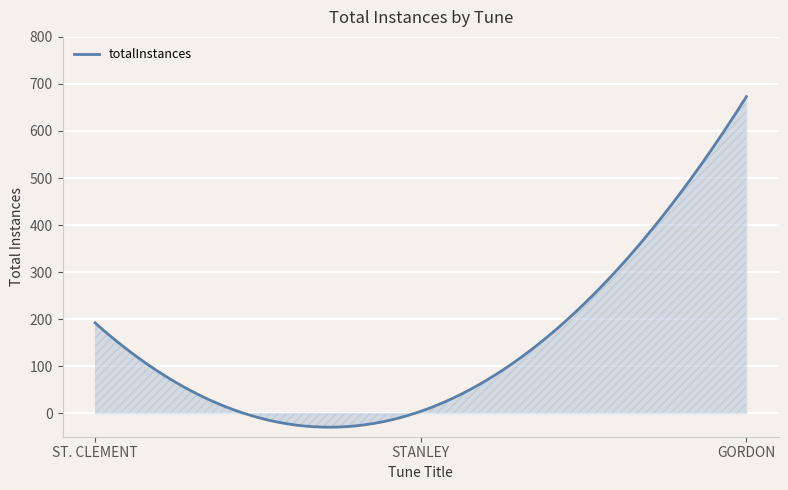

What is the smallest value displayed?

-29.7